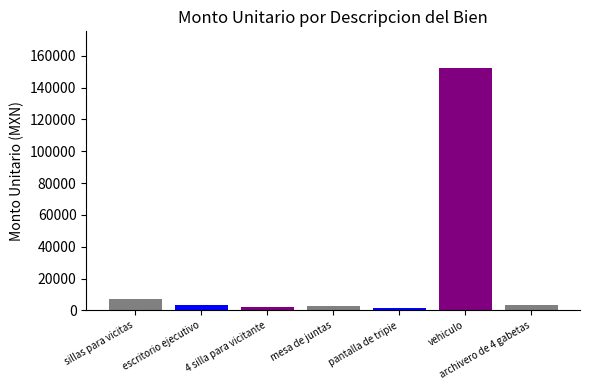

What is the minimum value shown in the chart?

1580.8